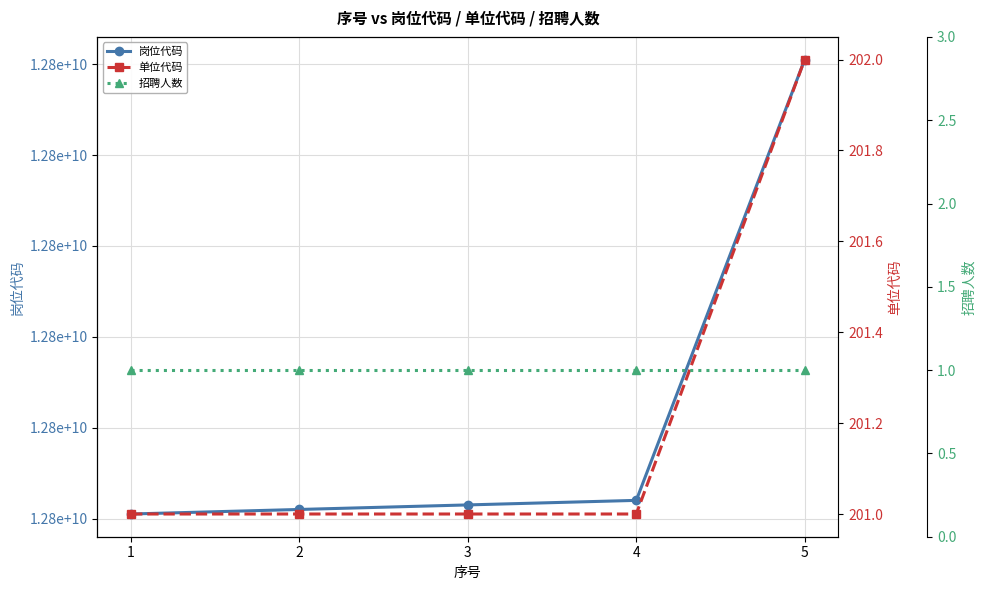

Count the number of categories in the chart.

5